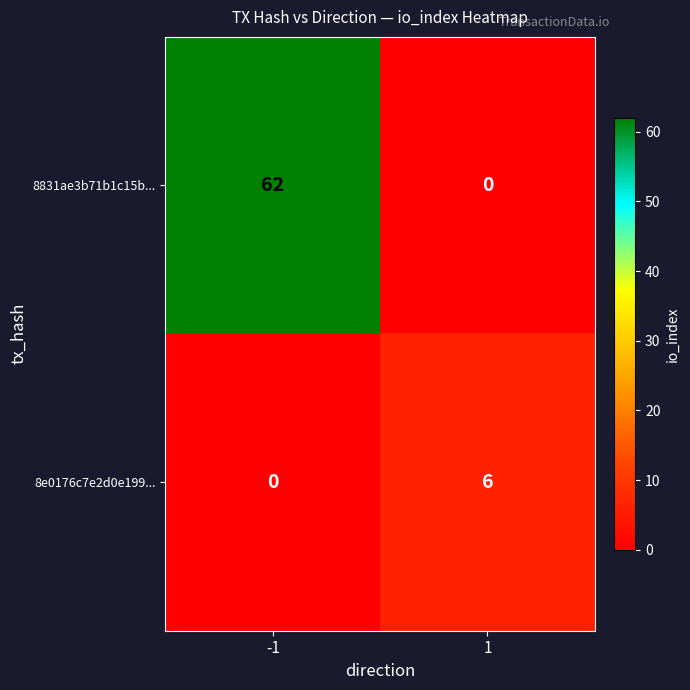

What is the total value across all series at 1?

6